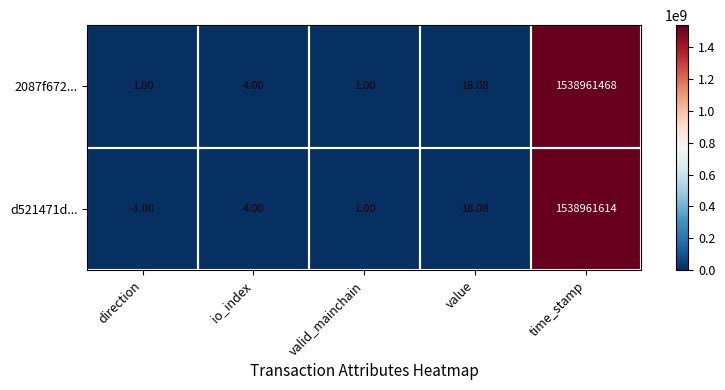

At which category is the sum across all series the highest?

time_stamp